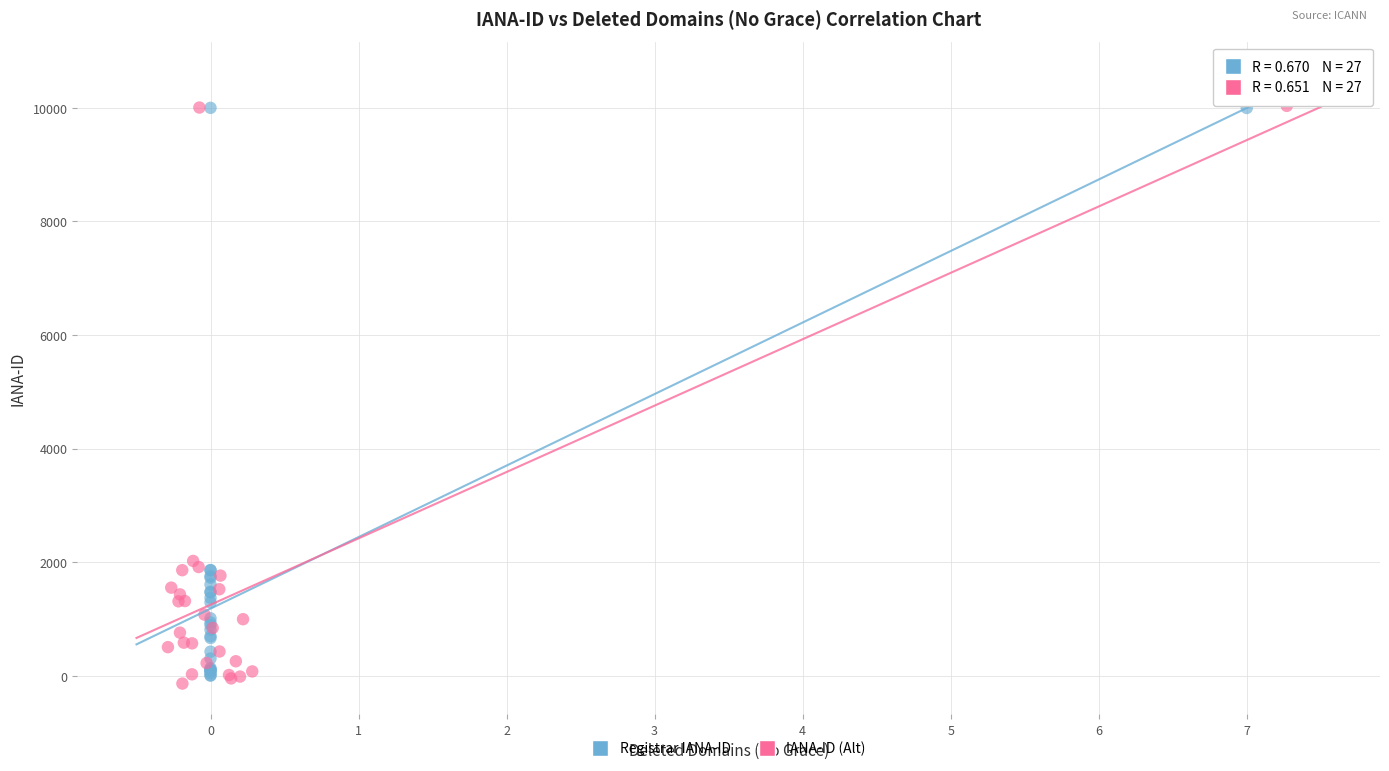

Which series has the largest Y range (max minus min)?

IANA-ID (Alt)